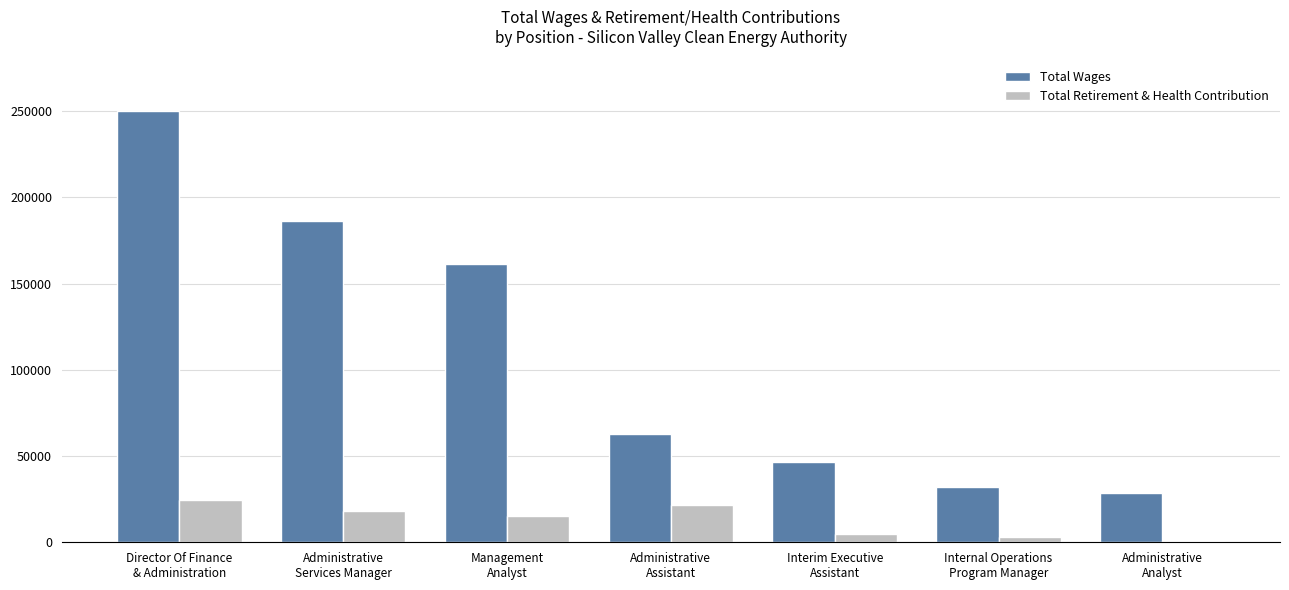

How many groups of bars are there?

7